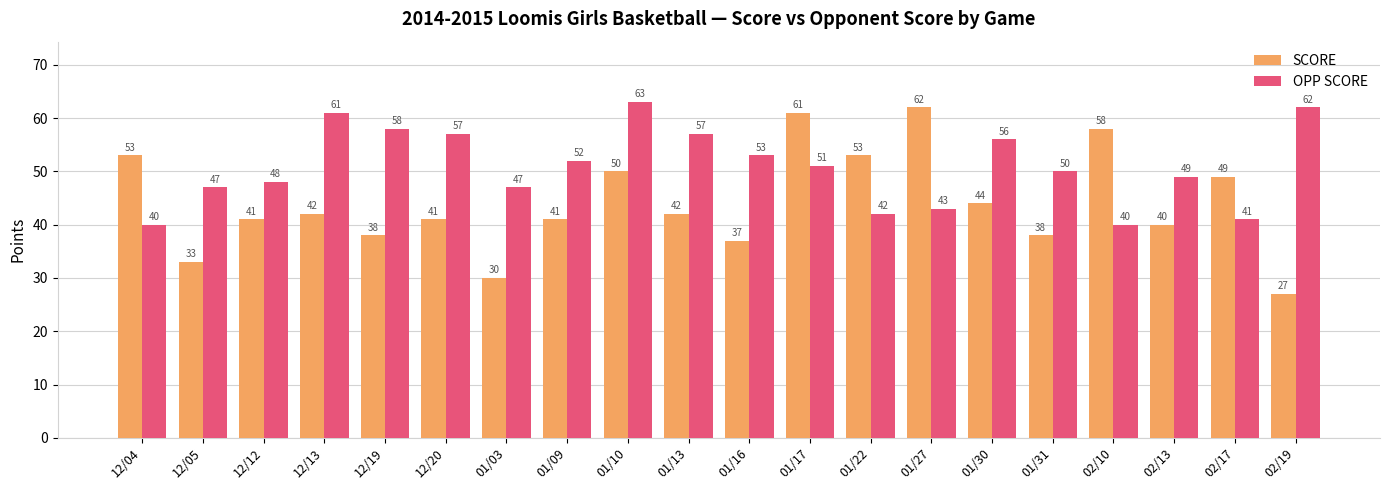

Between 01/22 and 01/27, which series saw the biggest shift?

SCORE